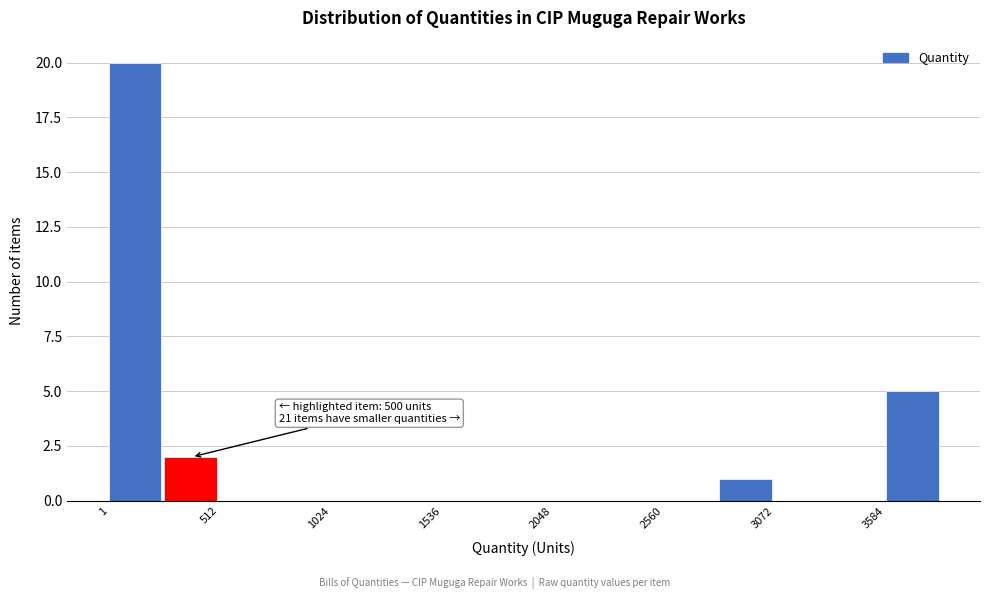

Around what value on the x-axis is the tallest bar? Give the approximate position of its centre, as read against the axis.

100